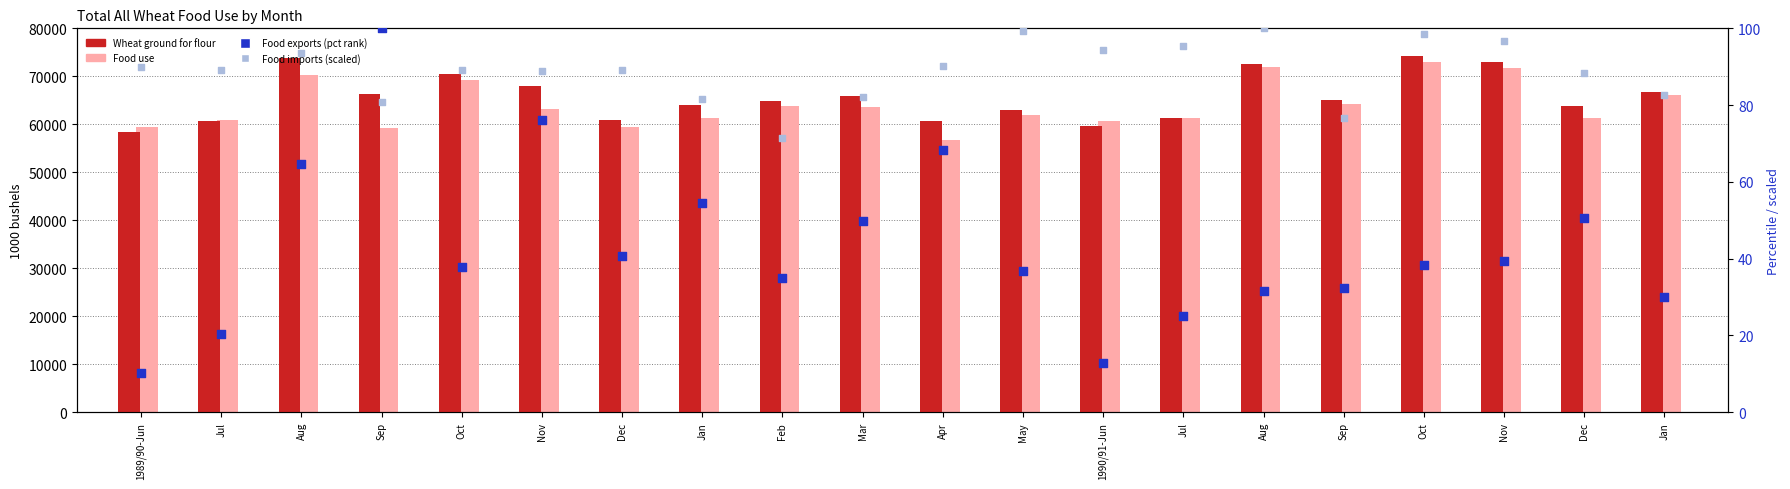

At which category is the sum across all series the highest?

Oct